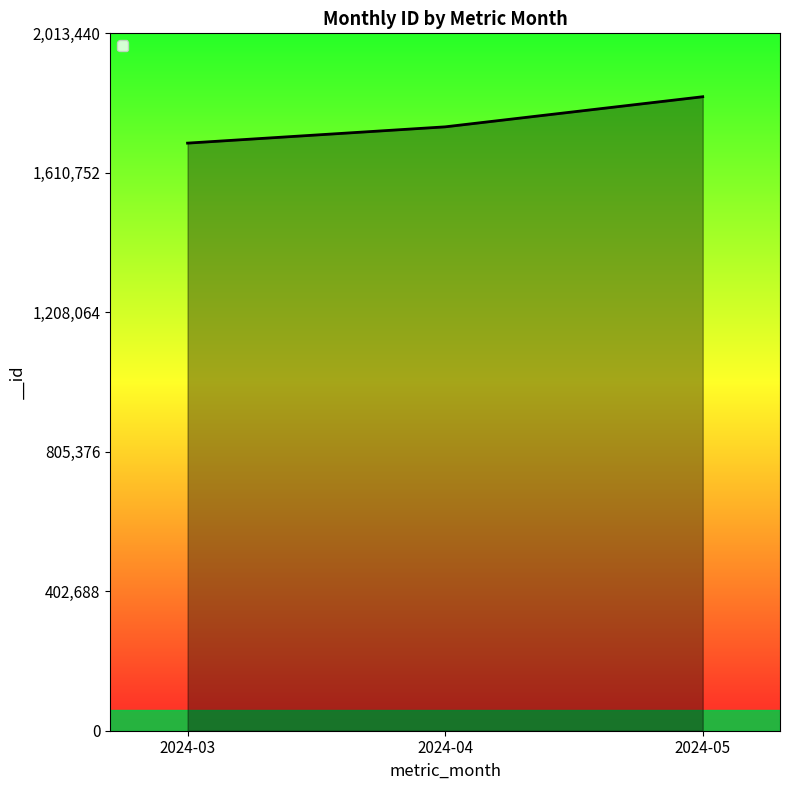

Does the chart display data point markers on the line(s)?

No